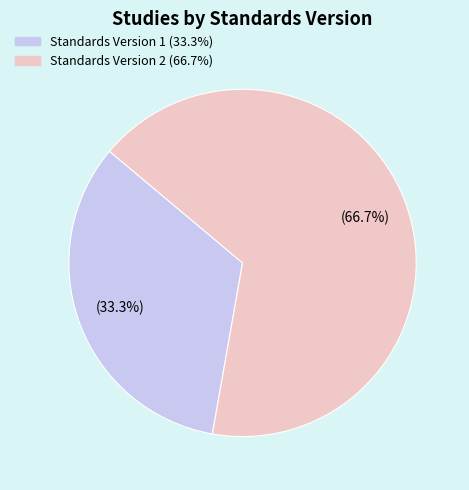

Does any single category account for the majority?

Yes